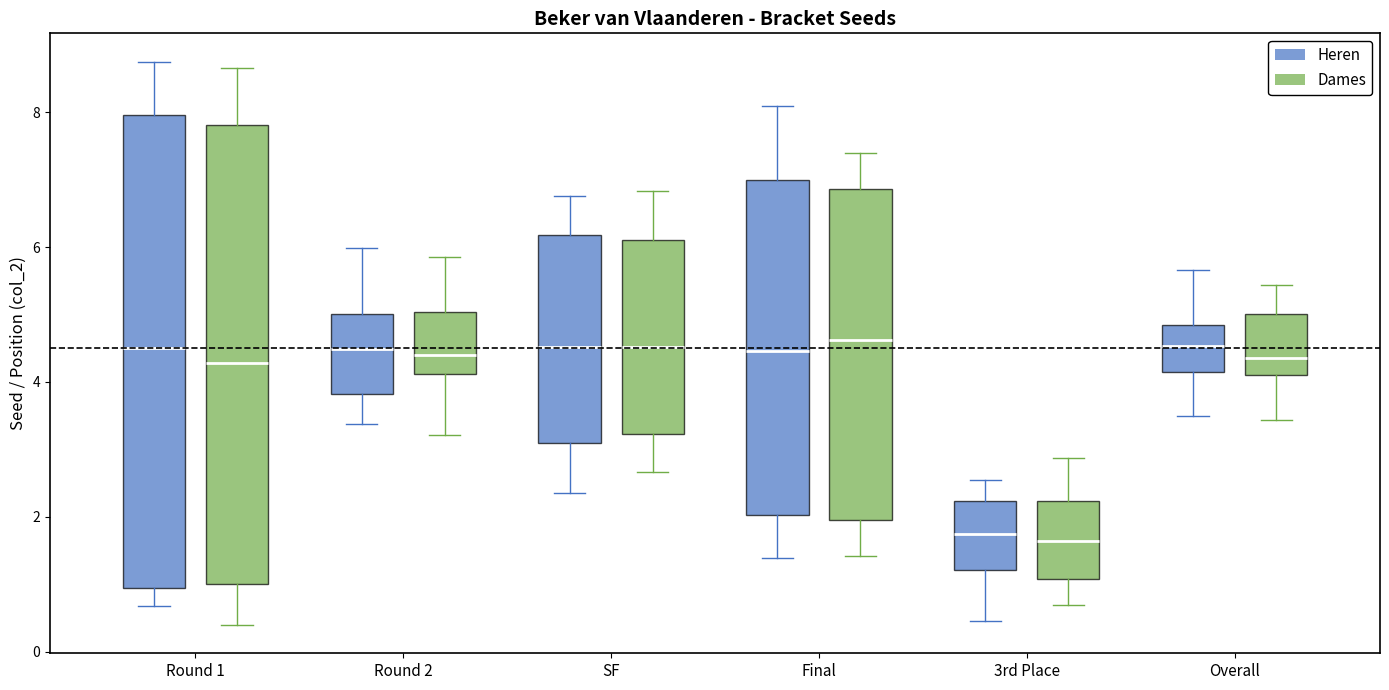

Reading left to right, transcribe this box plot: for each box, give where its median line is, the range the box spans, and where its two whiskers end, as read against the y-axis. The values are not printed on the chart, so give them approximately, as read against the axis.

Round 1 (Heren): median 4.6, box 1.0 to 8.0, whiskers 0.6 to 8.8
Round 1 (Dames): median 4.2, box 1.0 to 7.8, whiskers 0.4 to 8.6
Round 2 (Heren): median 4.4, box 3.8 to 5.0, whiskers 3.4 to 6.0
Round 2 (Dames): median 4.4, box 4.2 to 5.0, whiskers 3.2 to 5.8
SF (Heren): median 4.6, box 3.2 to 6.2, whiskers 2.4 to 6.8
SF (Dames): median 4.6, box 3.2 to 6.2, whiskers 2.6 to 6.8
Final (Heren): median 4.4, box 2.0 to 7.0, whiskers 1.4 to 8.0
Final (Dames): median 4.6, box 2.0 to 6.8, whiskers 1.4 to 7.4
3rd Place (Heren): median 1.8, box 1.2 to 2.2, whiskers 0.4 to 2.6
3rd Place (Dames): median 1.6, box 1.0 to 2.2, whiskers 0.6 to 2.8
Overall (Heren): median 4.6, box 4.2 to 4.8, whiskers 3.4 to 5.6
Overall (Dames): median 4.4, box 4.2 to 5.0, whiskers 3.4 to 5.4